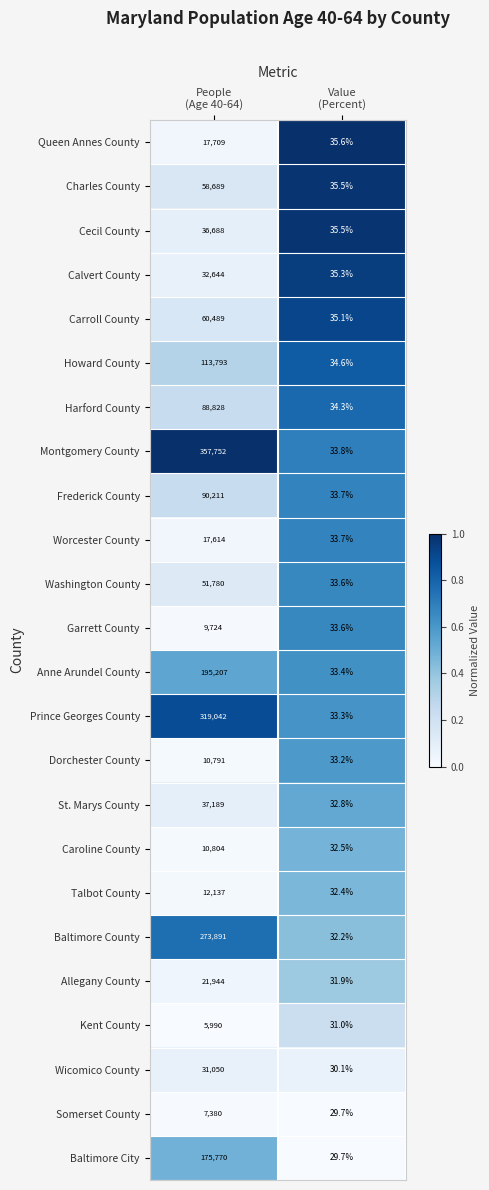

Which series has the widest spread of values?

Montgomery County